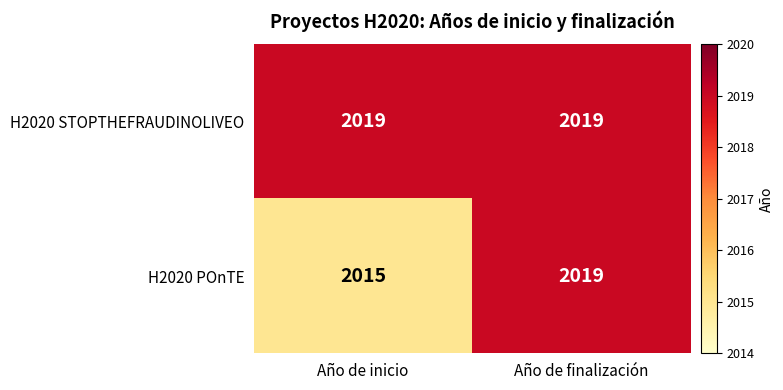

What is the maximum value shown in the chart?

2019